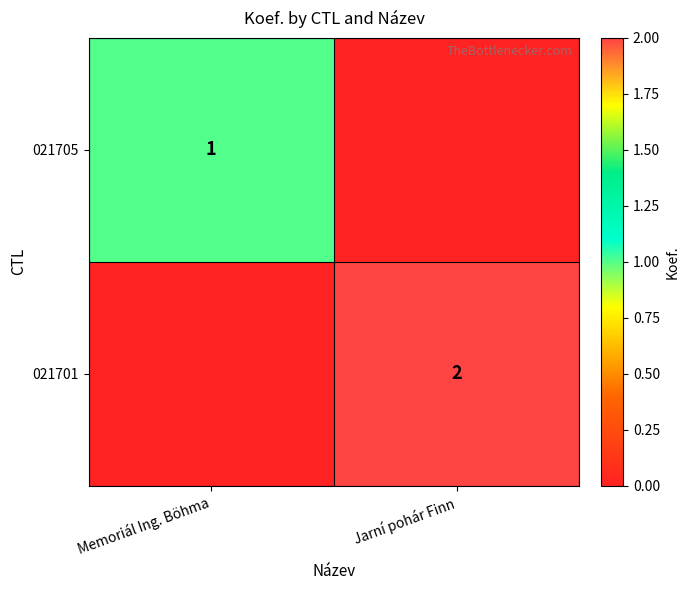

Is the value of 021701 at Jarní pohár Finn greater than the value of 021705 at Memoriál Ing. Böhma?

Yes